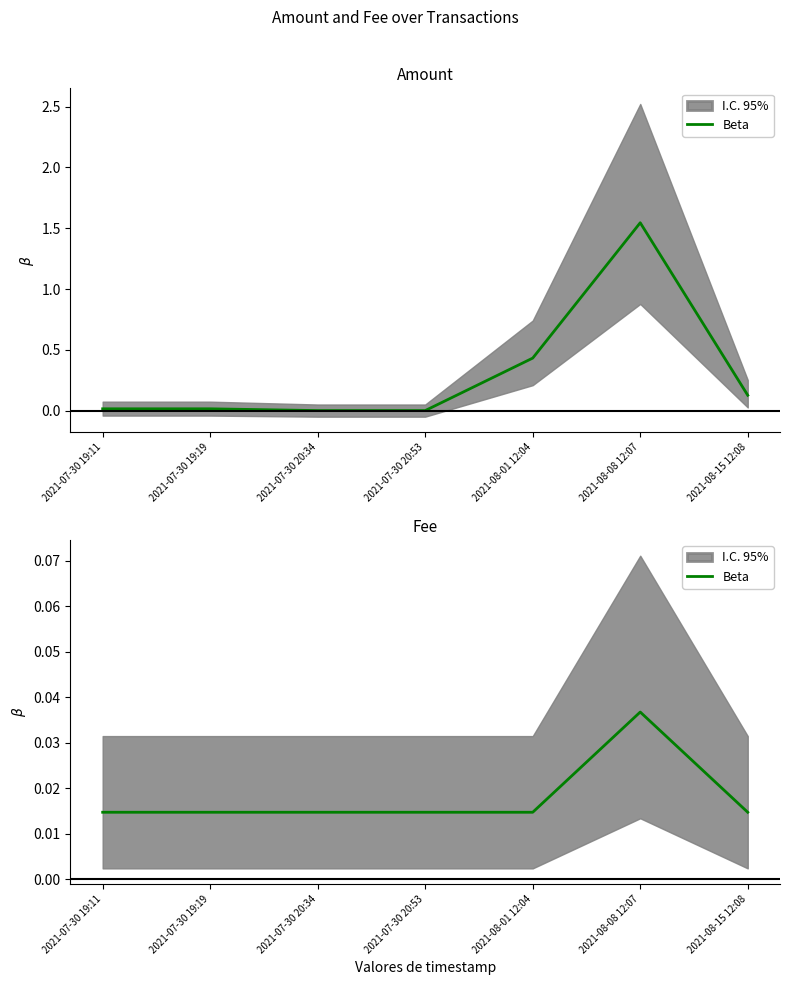

How many points are higher than both their immediate neighbors (excluding endpoints)?

1